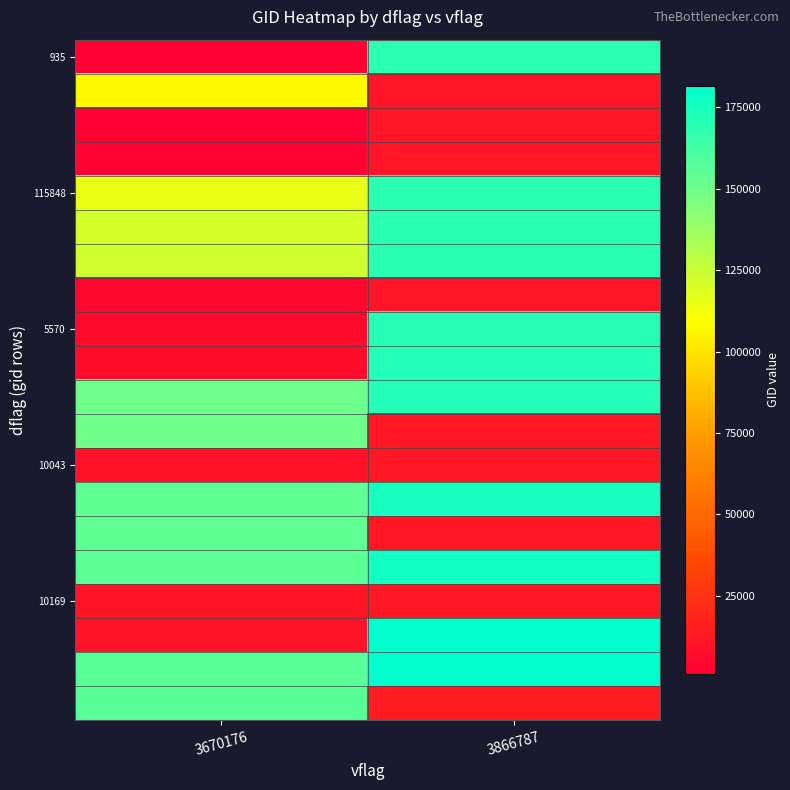

What is the minimum value shown in the chart?

935